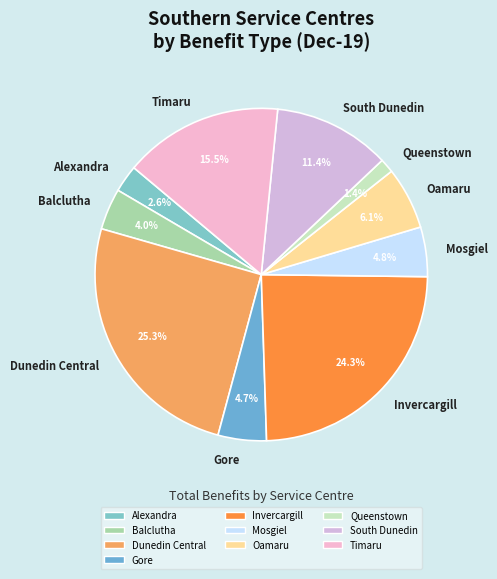

Approximately how many times larger is the value at Balclutha compared to Queenstown?

2.9